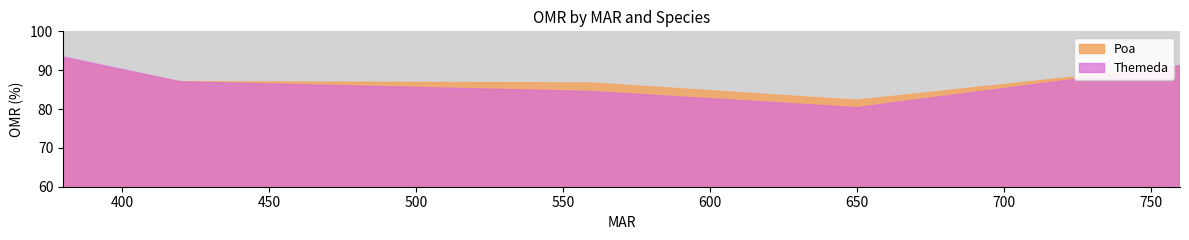

What are all the series names shown in the legend?

Poa, Themeda